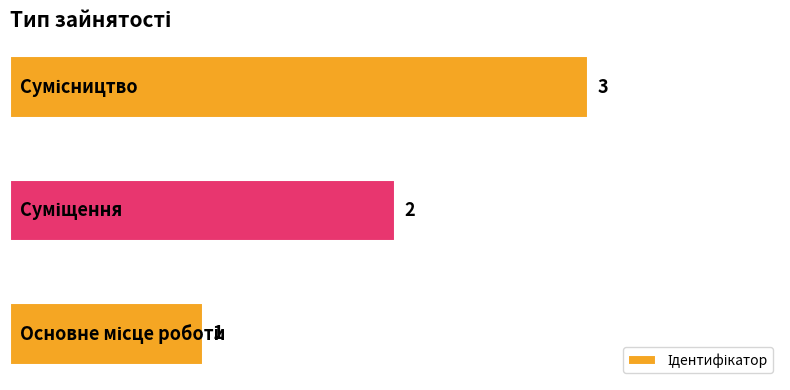

What is the sum of all values?

6